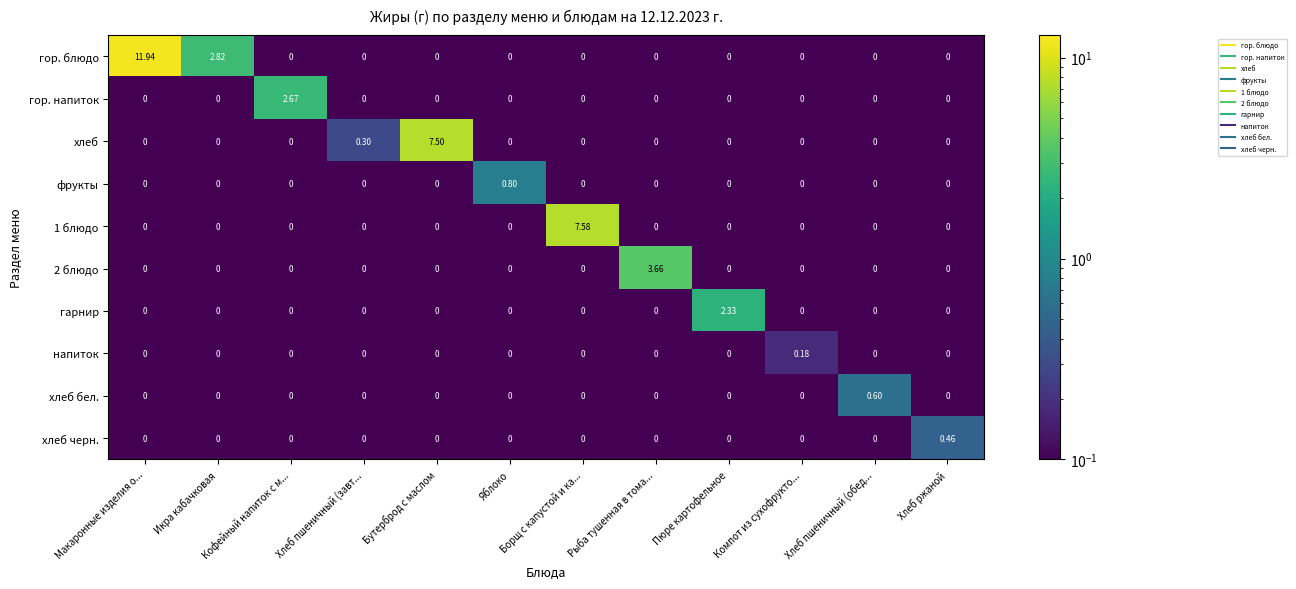

At how many categories does at least one series exceed 0?

12